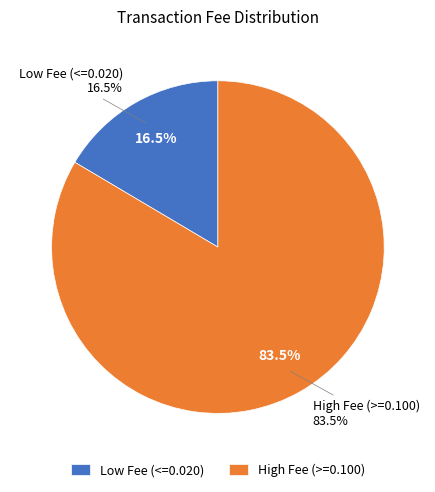

Does 47426 represent more than half of the total?

No